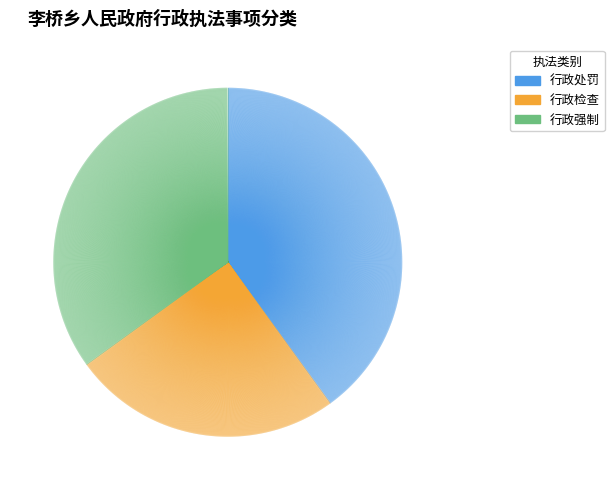

To the nearest percent, what portion does 行政处罚 represent?

40%